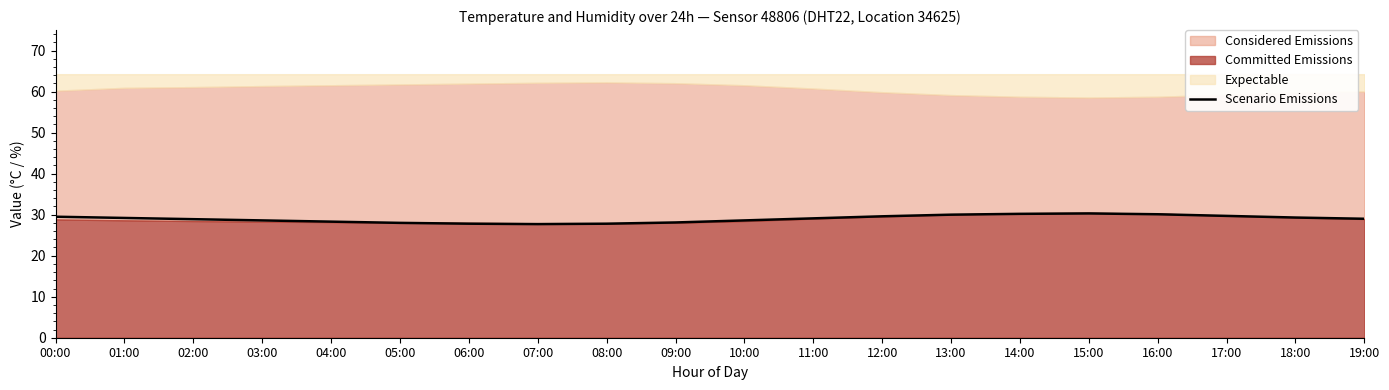

What is the change in value from 10:00 to 14:00?

+1.6